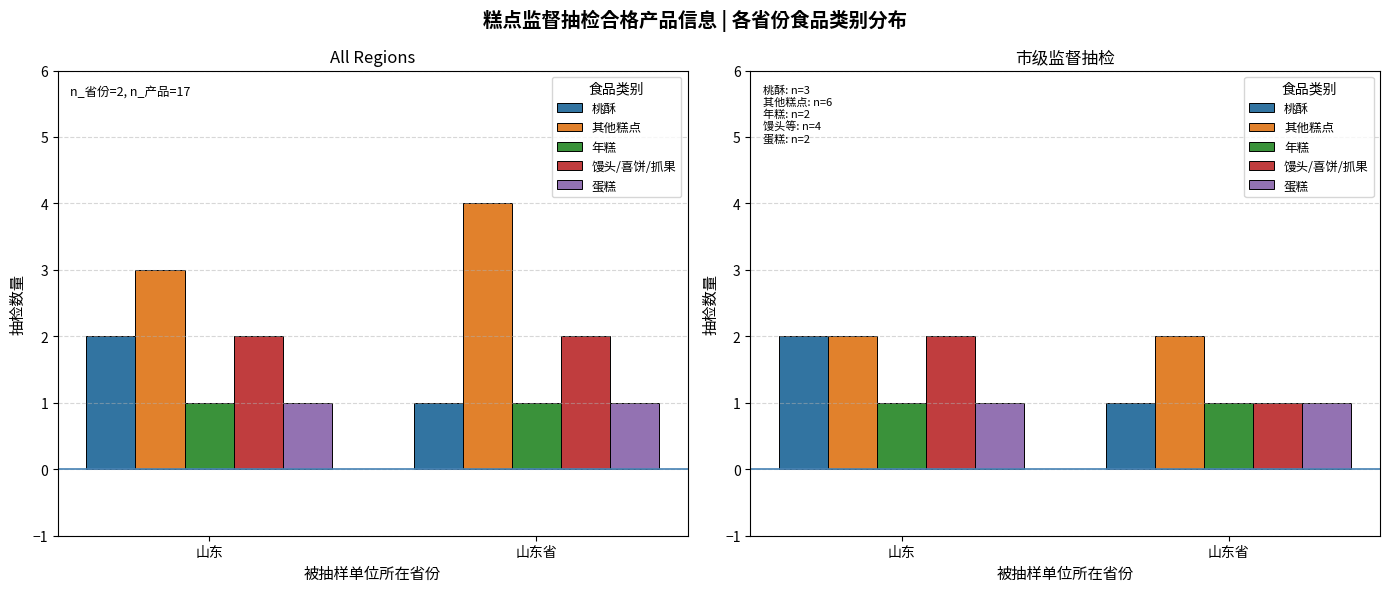

What value does the 其他糕点 series have at 山东省?

2